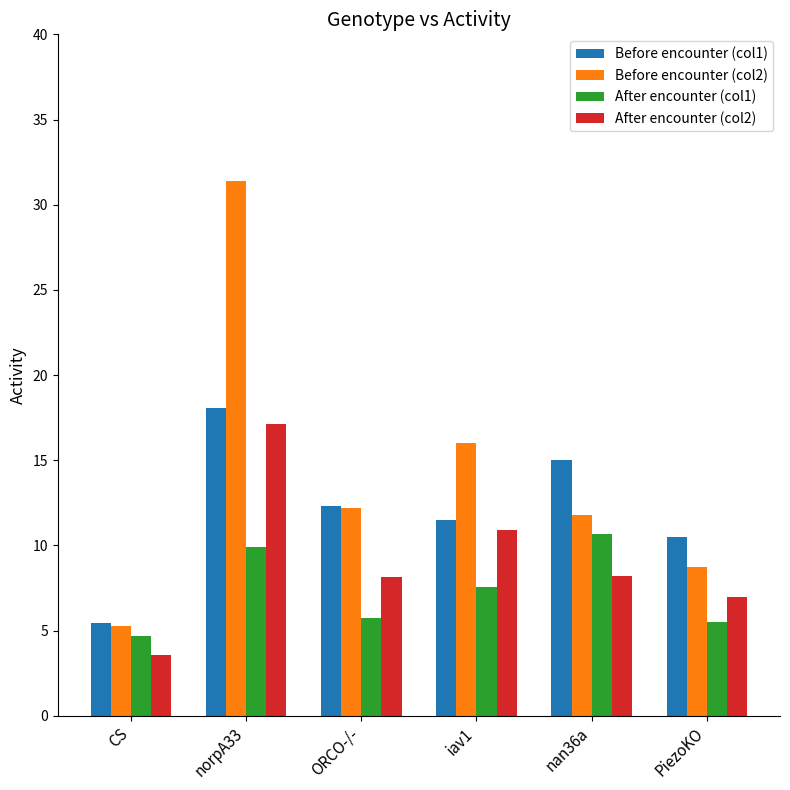

List the series in order of their overall mean, highest first.

Before encounter (col2), Before encounter (col1), After encounter (col2), After encounter (col1)